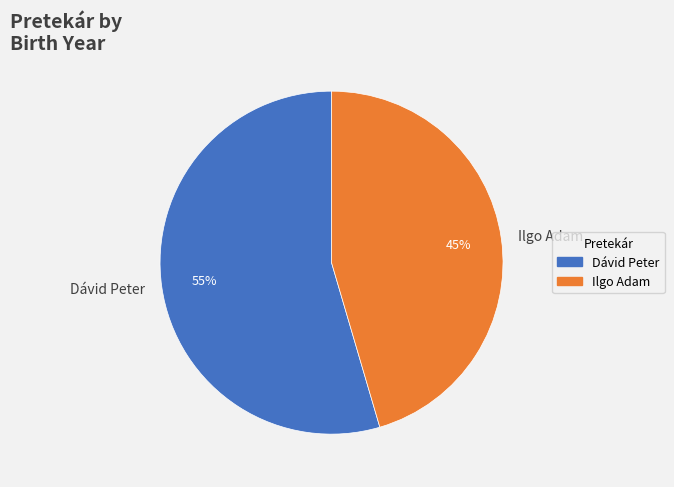

Combined, do Dávid Peter and Ilgo Adam account for over 50%?

Yes